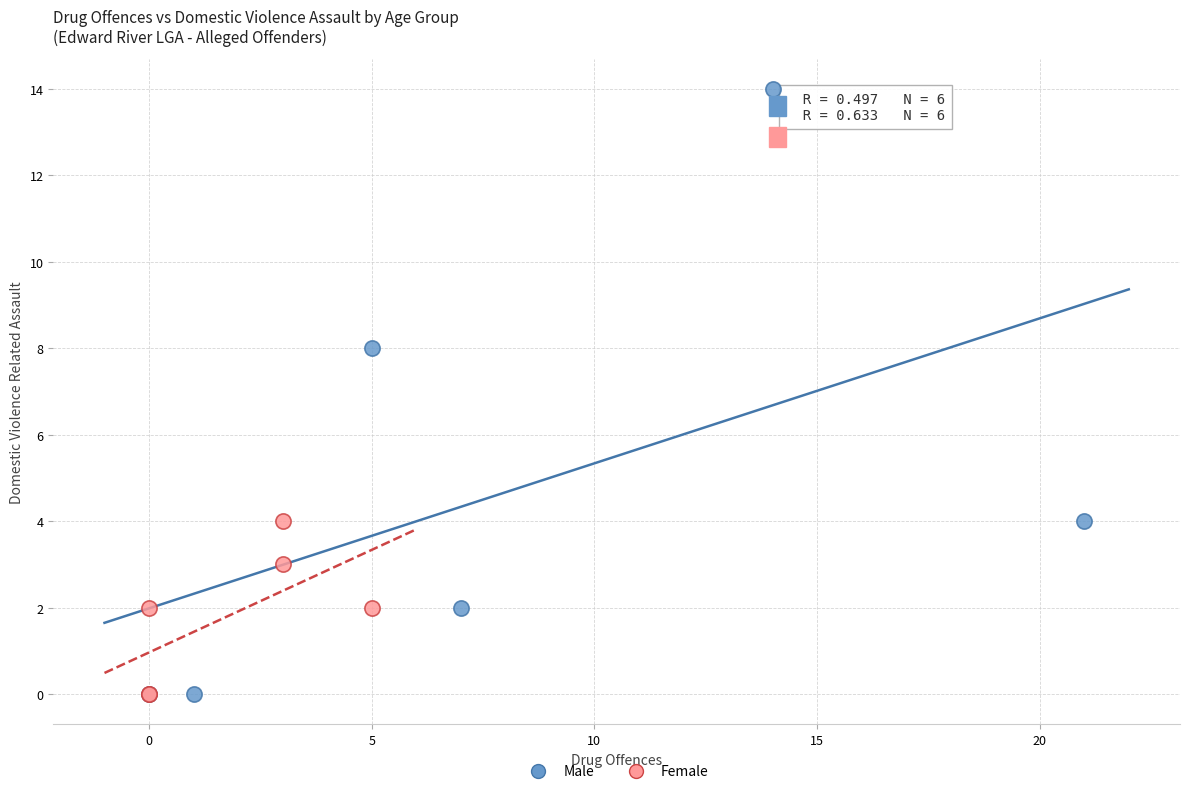

Which series reaches the maximum Y coordinate?

Male